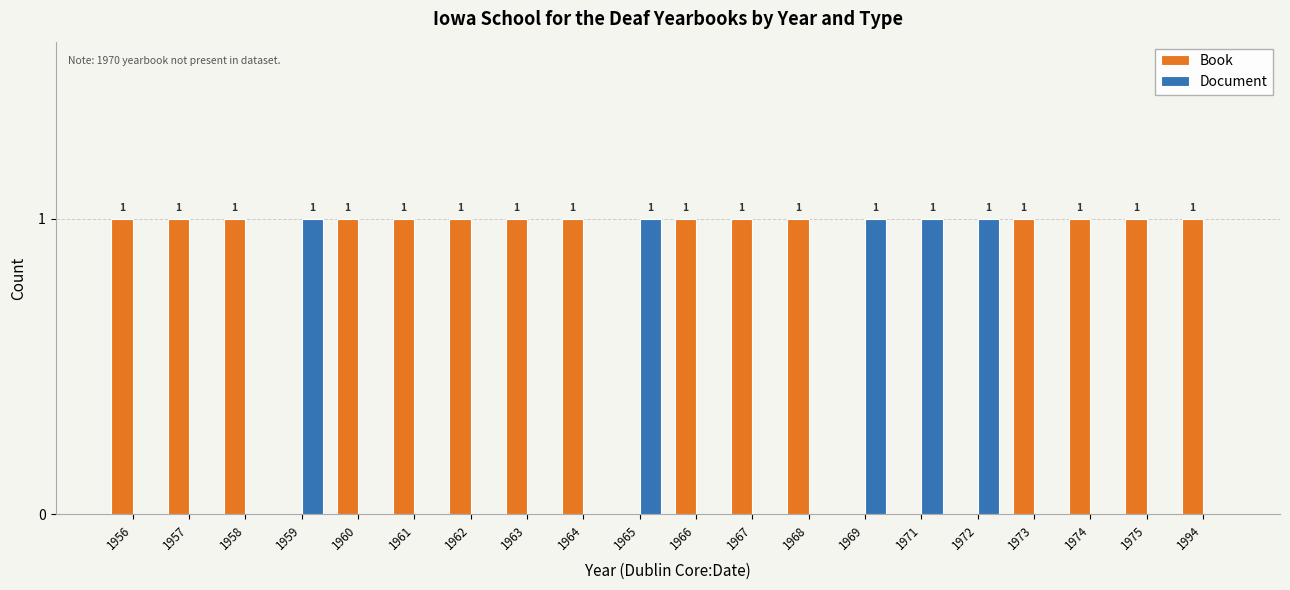

The value of Book at 1965 is 0. True or false?

True